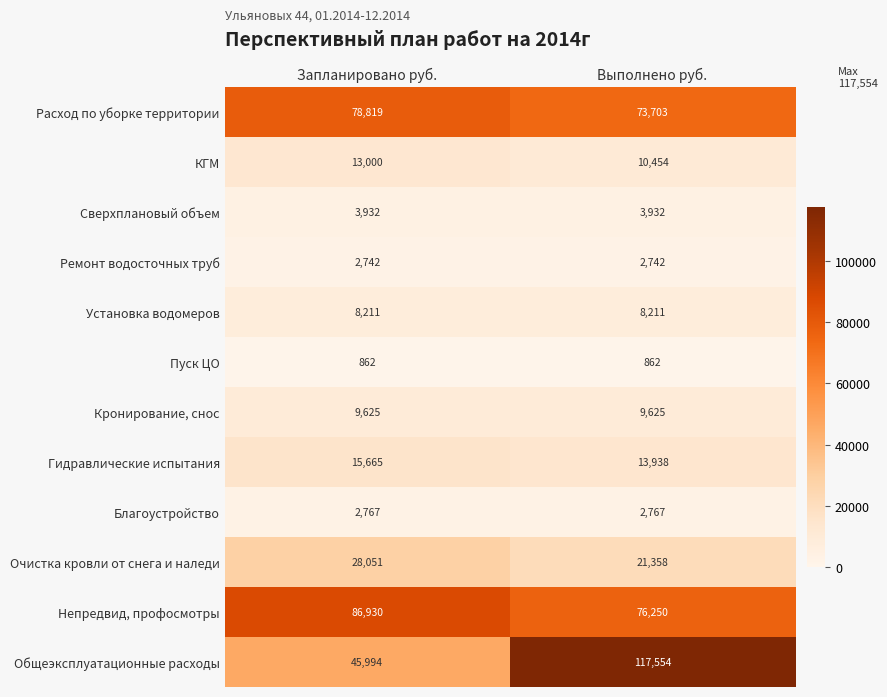

Which label corresponds to the largest value in the chart?

Выполнено руб.